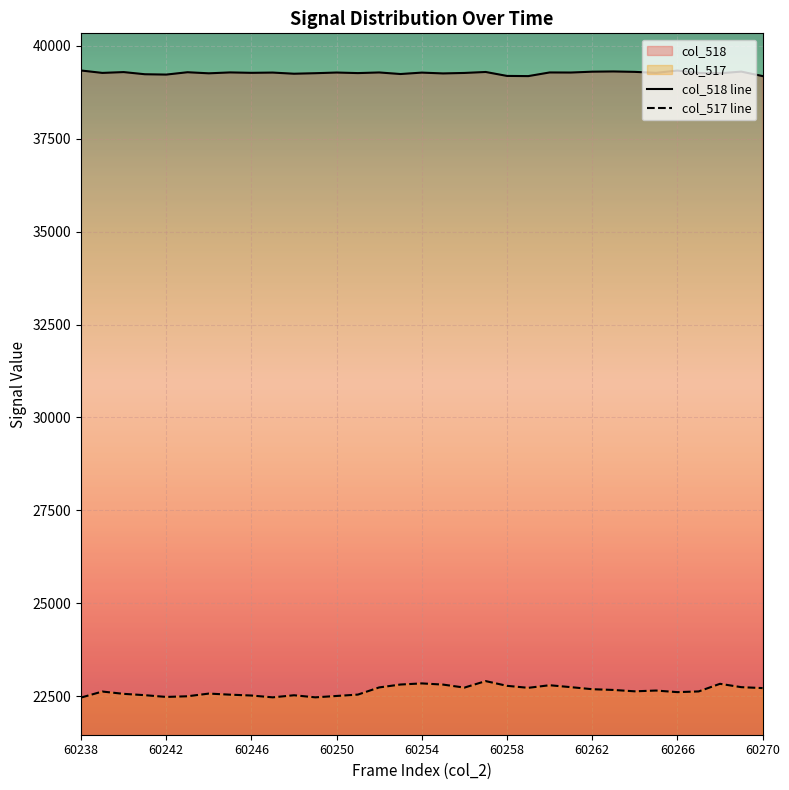

The value of col_518 line at 13 is 39266. True or false?

True